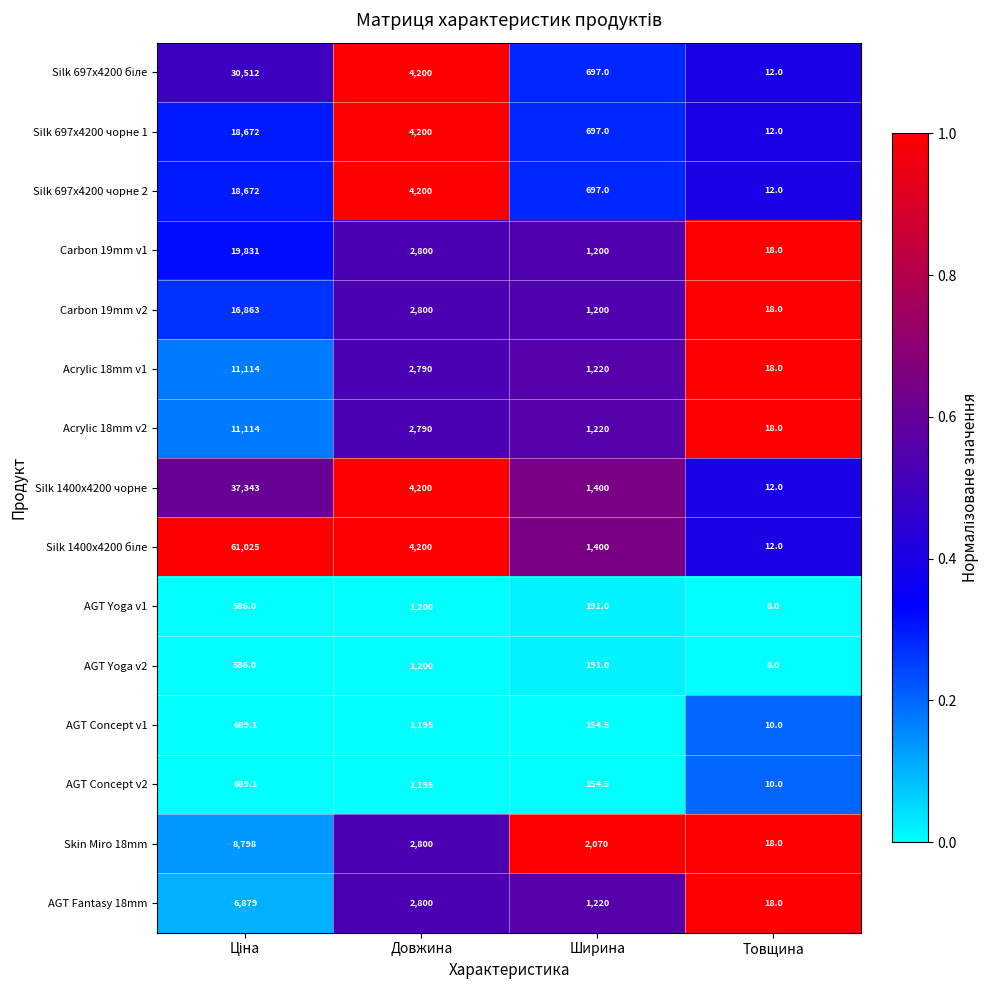

What is the difference between the second highest and minimum values in the AGT Yoga v2 series?

578.0